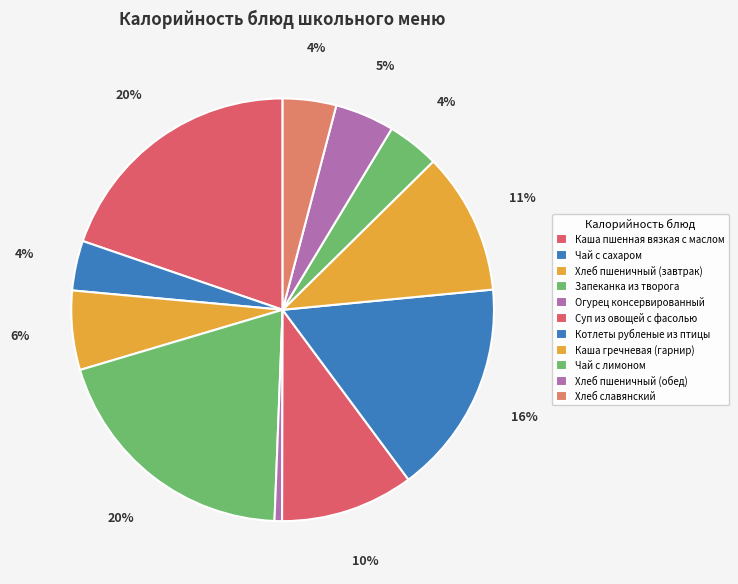

Is there a majority slice in this chart?

No